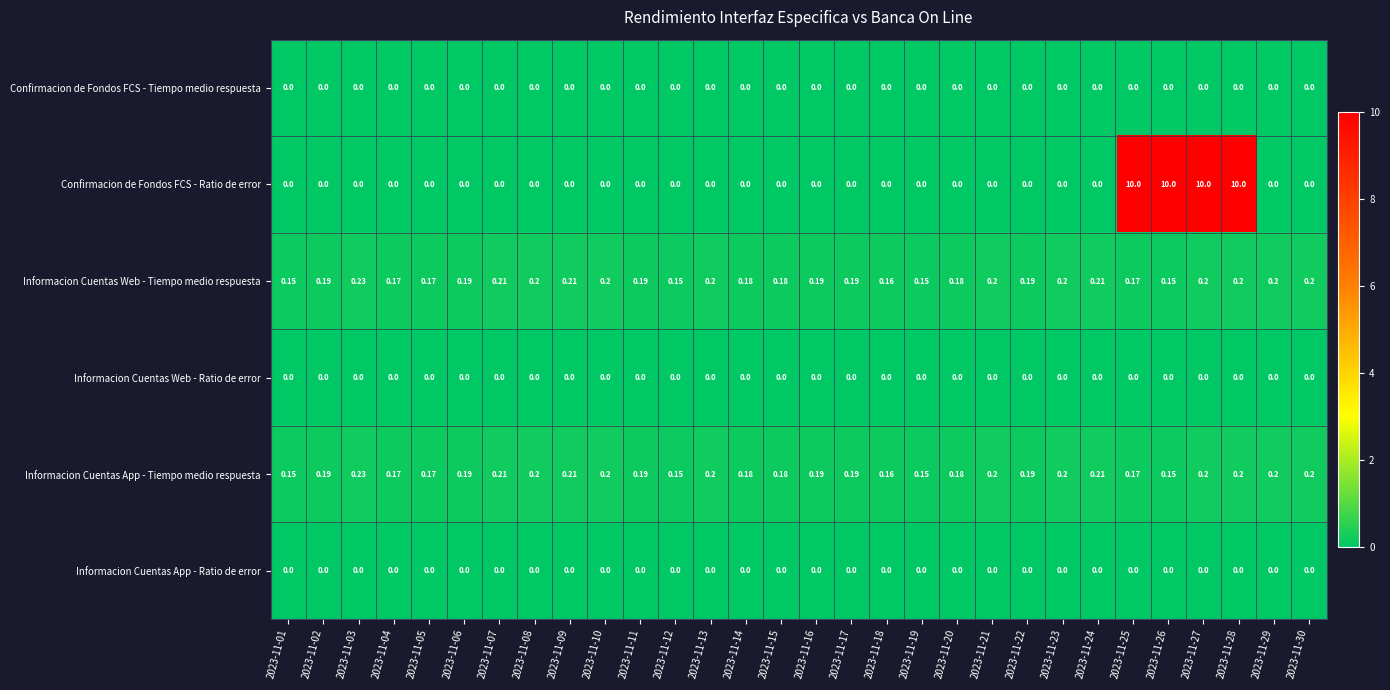

Which series has the largest total across all categories?

Confirmacion de Fondos FCS - Ratio de error